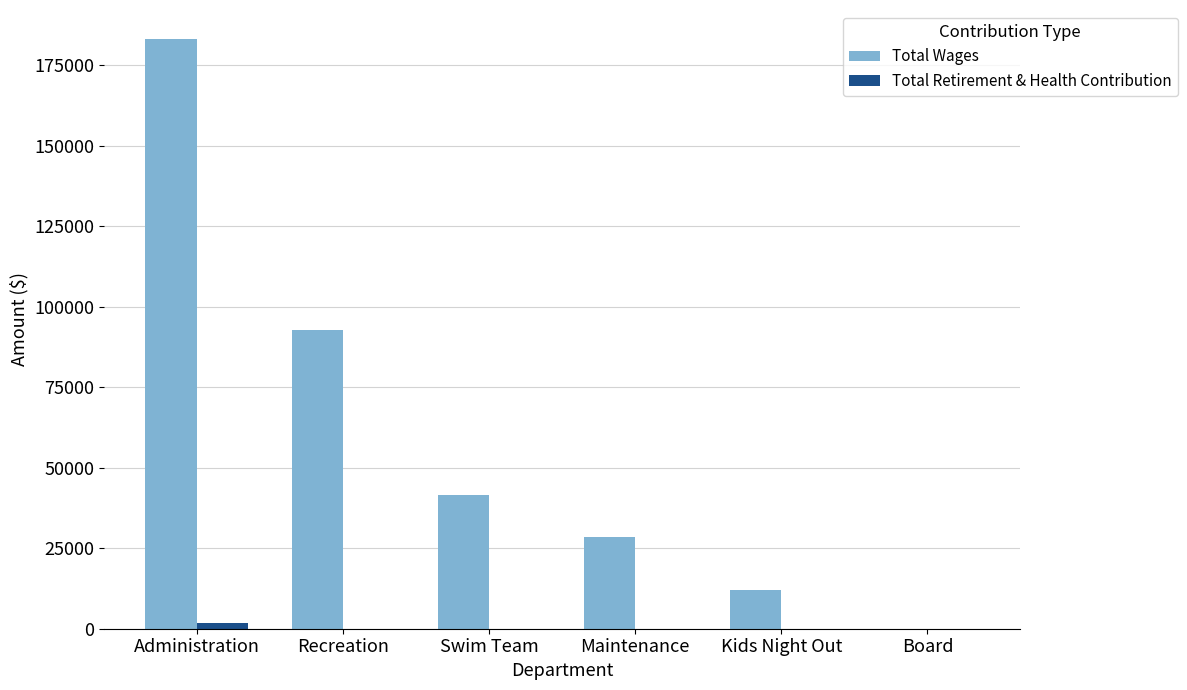

Which series changed the most between Administration and Recreation?

Total Wages